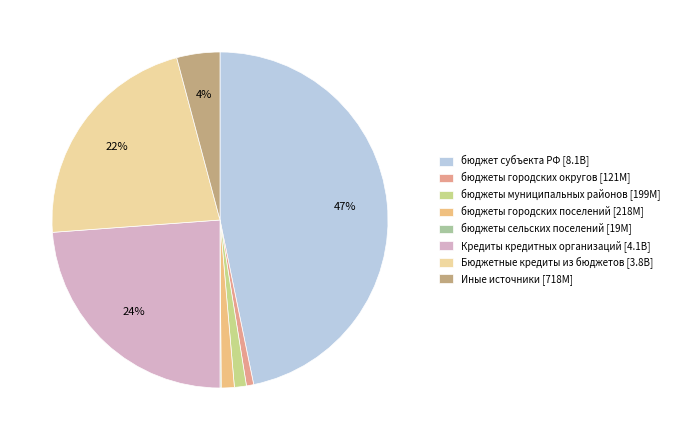

Rank the categories by value from lowest to highest.

бюджеты сельских поселений, бюджеты городских округов, бюджеты муниципальных районов, бюджеты городских поселений, Иные источники внутреннего финансирования, Бюджетные кредиты из других бюджетов, Кредиты кредитных организаций, бюджет субъекта Российской Федерации